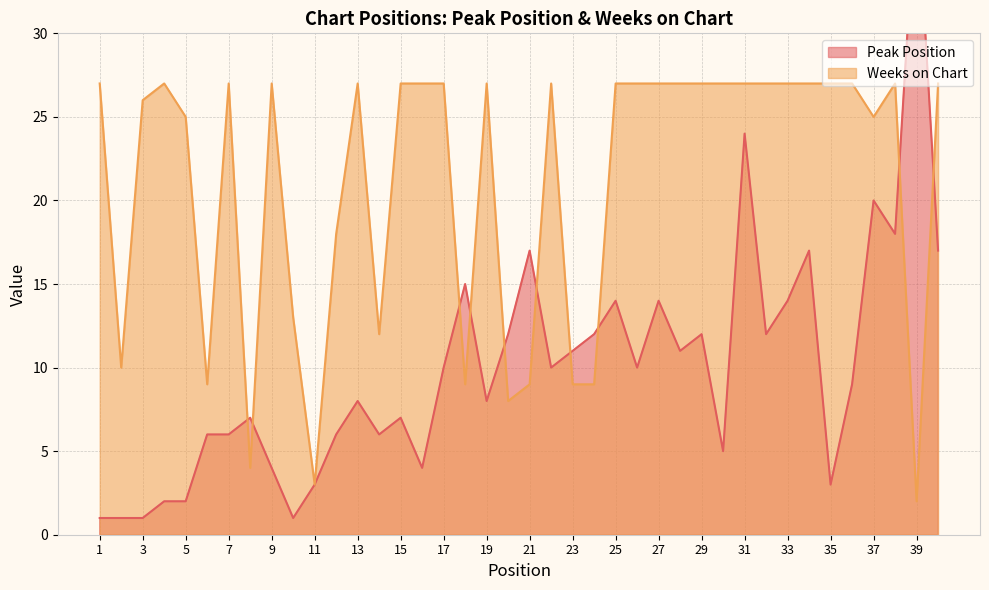

What are all the series names shown in the legend?

Peak Position, Weeks on Chart